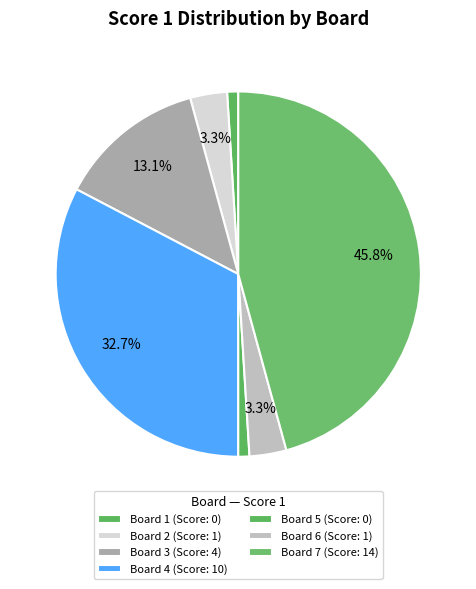

How many segments does this pie chart have?

7